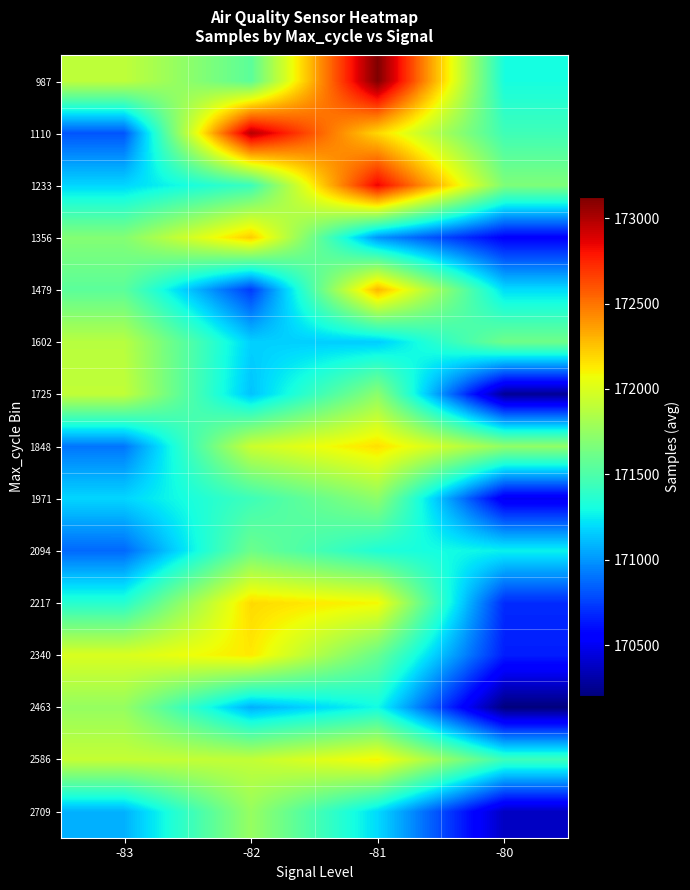

Which category has the lowest value across all series?

-80